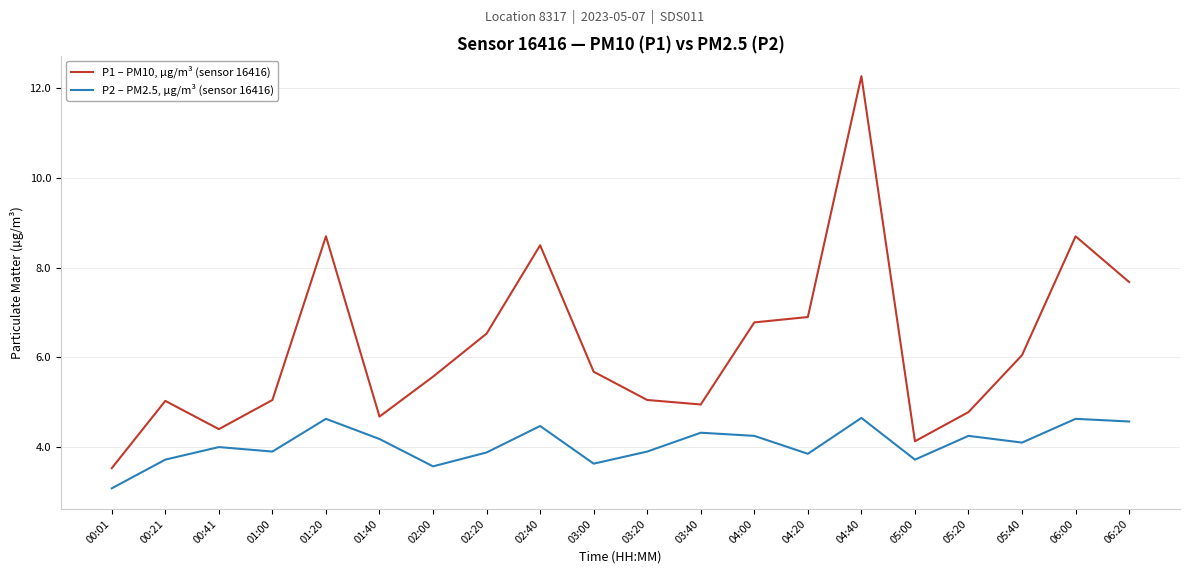

List the series in order of their peak value, lowest first.

P2 – PM2.5, µg/m³ (sensor 16416), P1 – PM10, µg/m³ (sensor 16416)